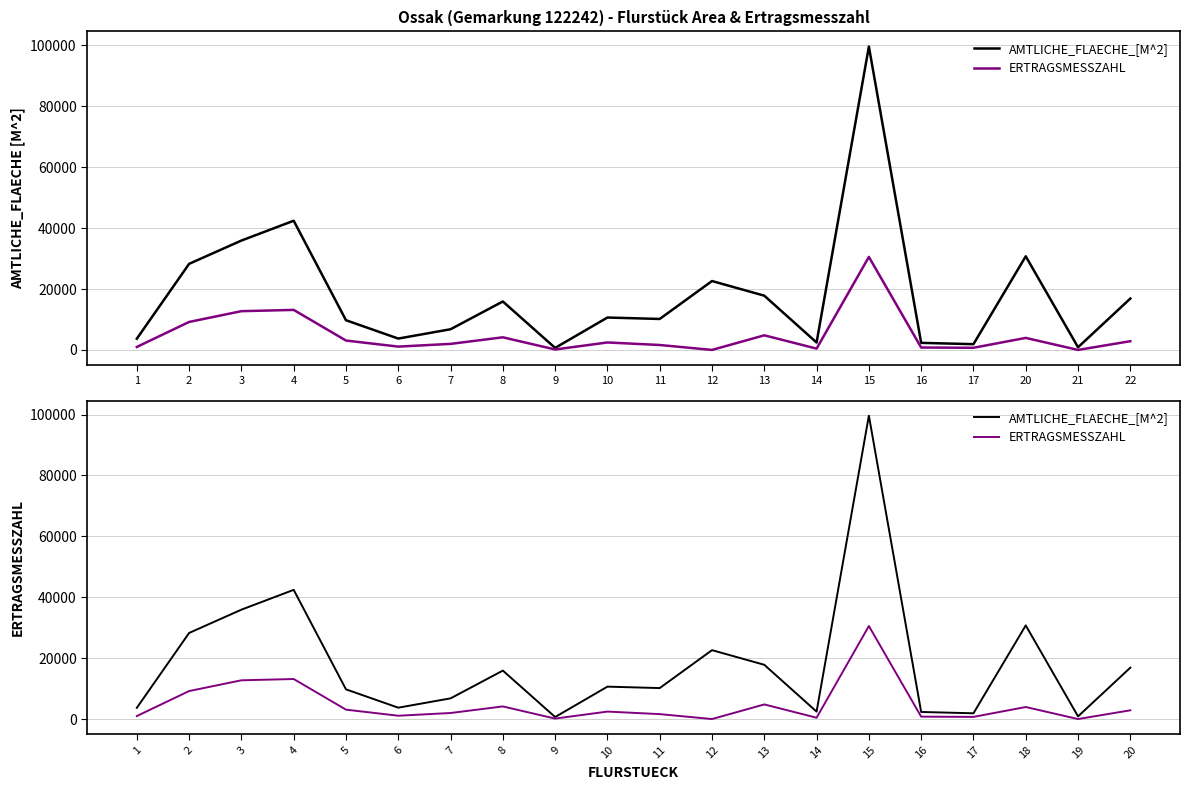

Where is AMTLICHE_FLAECHE_[M^2] nearest to the value 50147?

4